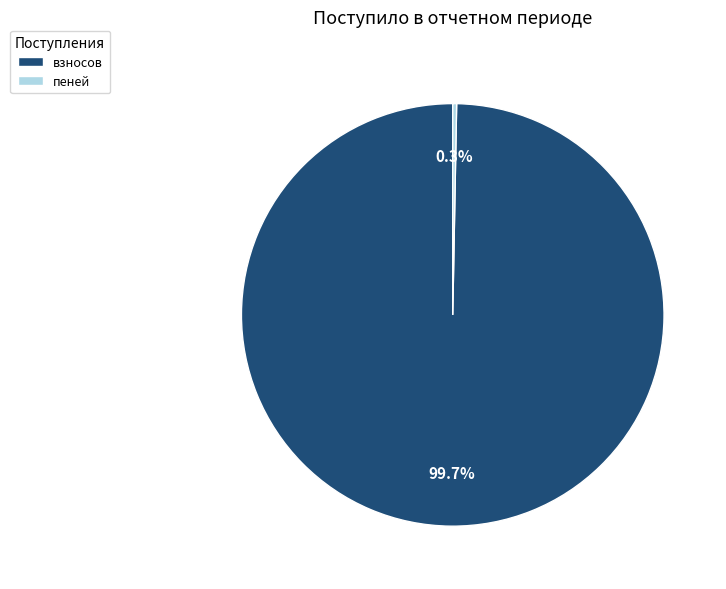

What percentage do взносов and пеней together represent?

100.0%